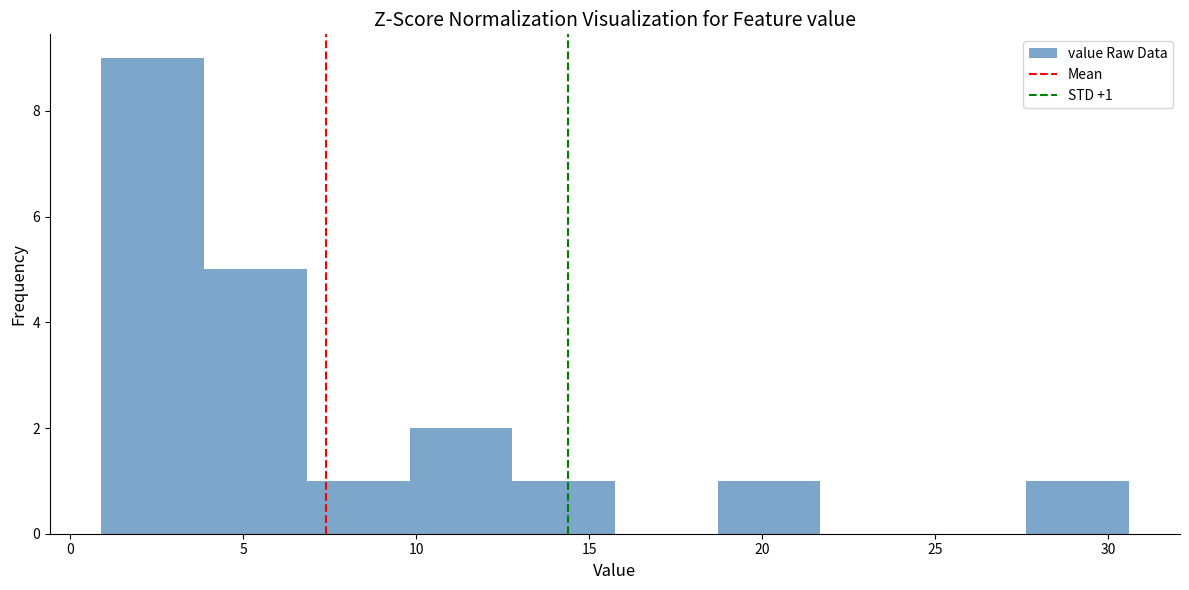

Over which range of the x-axis is the bar tallest?

1.0 to 4.0